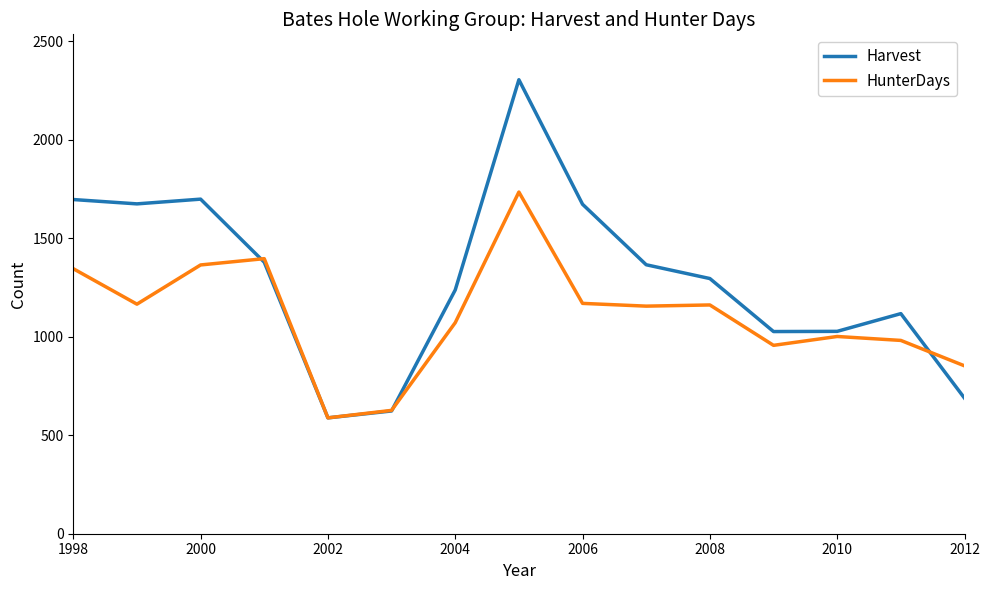

In Harvest, how many points are lower than both neighbors (excluding endpoints)?

3